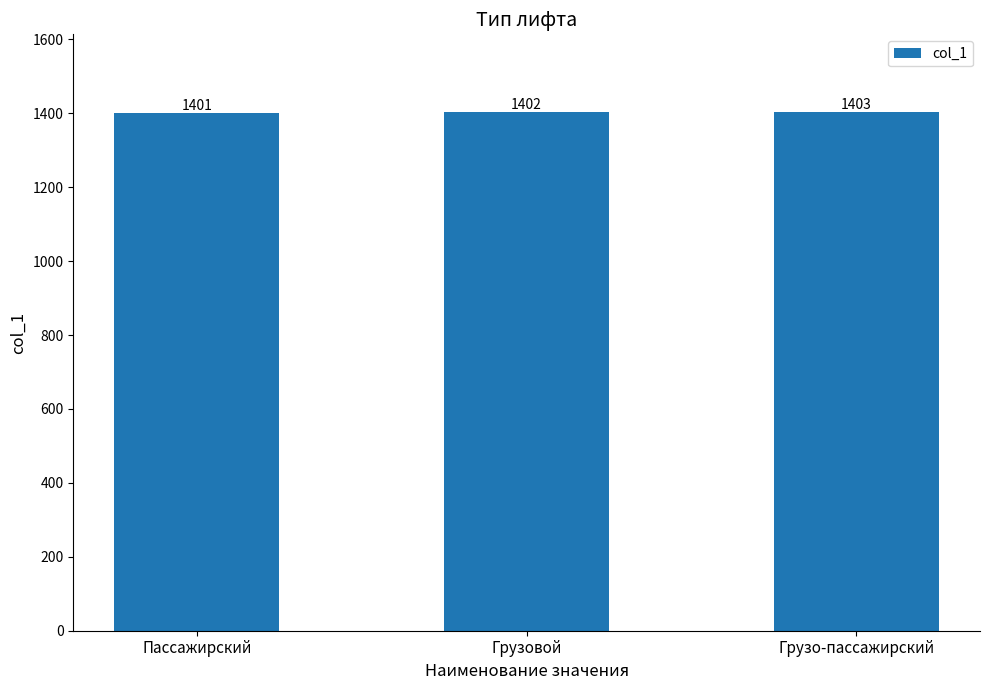

Is it true that the value at Грузо-пассажирский is 1403?

True